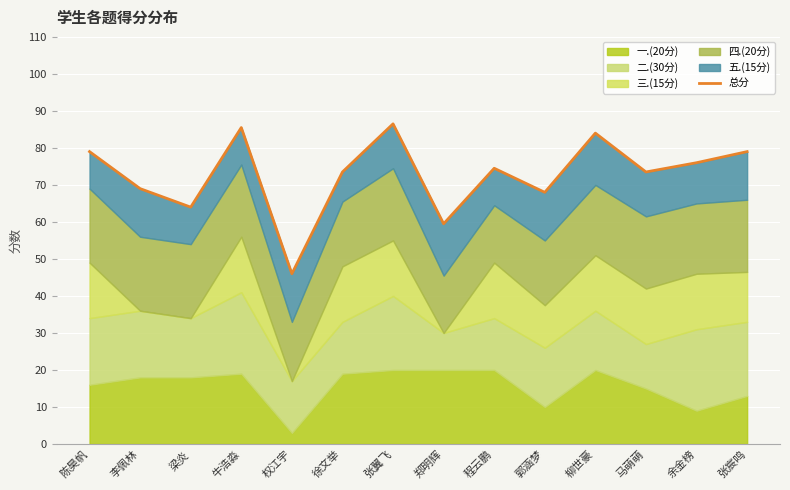

Reading left to right, list all the values displayed in this chart.

陈昊帆=79.0	李佩林=69.0	梁炎=64.0	牛浩淼=85.5	权江宇=46.0	徐文举=73.5	张翼飞=86.5	郑明辉=59.5	程云鹏=74.5	郭涵梦=68.0	柳世豪=84.0	马萌萌=73.5	余金榜=76.0	张宸鸣=79.0